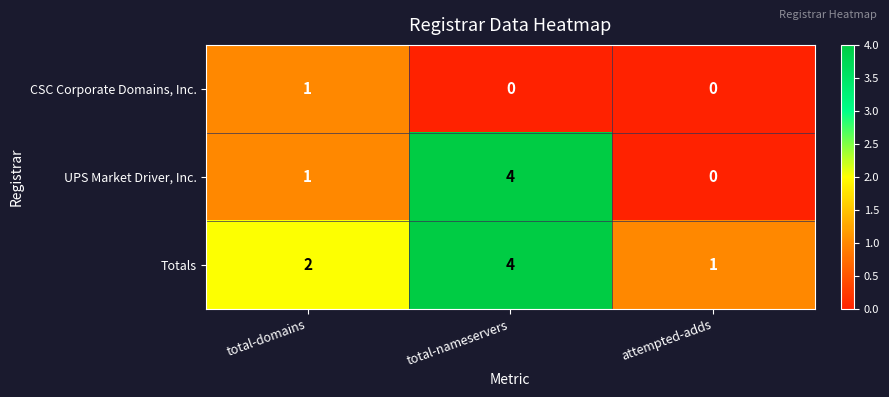

Rank the categories by UPS Market Driver, Inc. value from highest to lowest.

total-nameservers, total-domains, attempted-adds